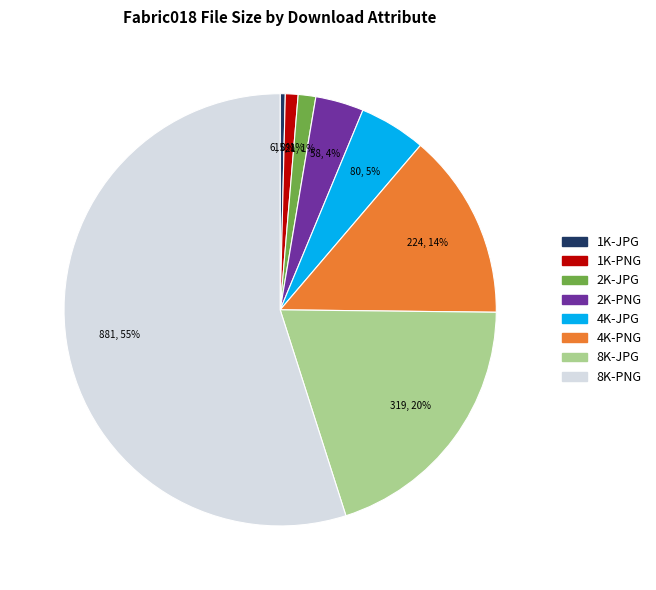

Is the sum of 8K-JPG and 4K-JPG greater than half?

No